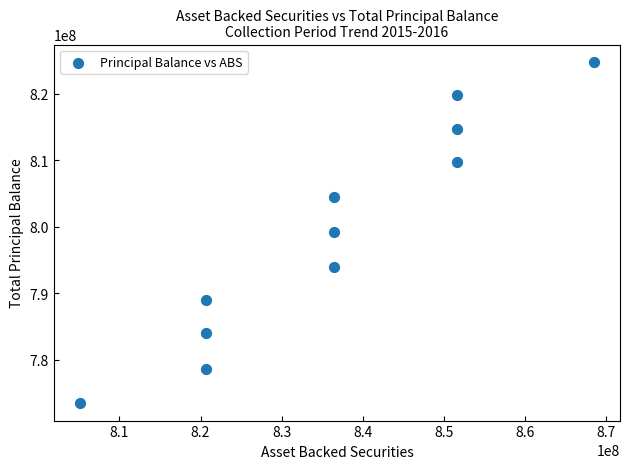

What is the average Y value?

799252155.5